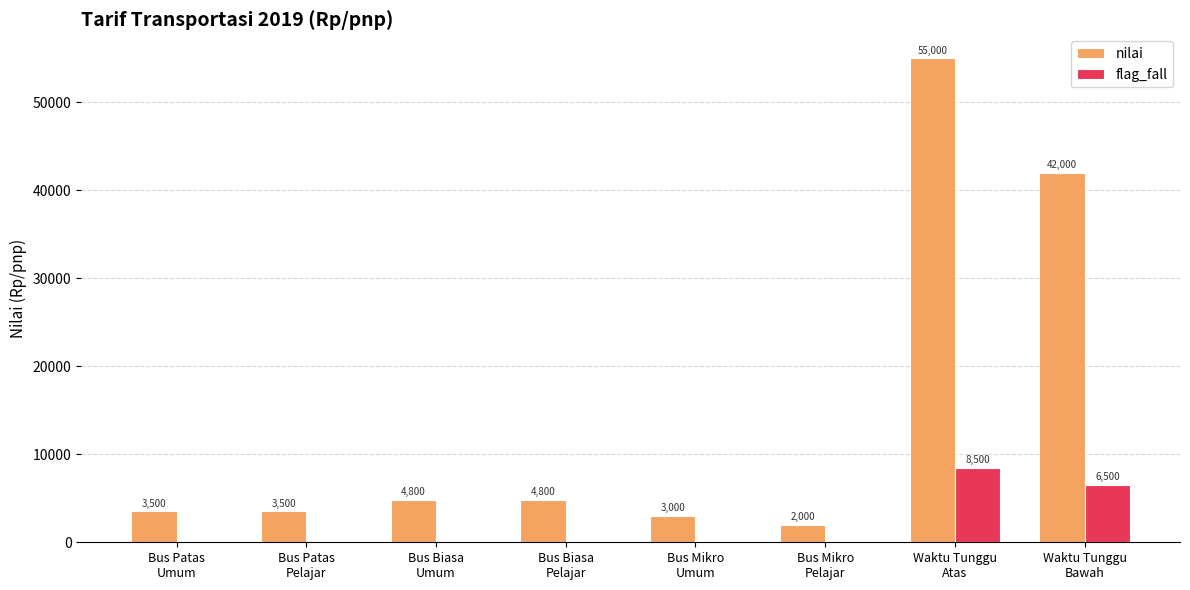

Which series has the largest total across all categories?

nilai